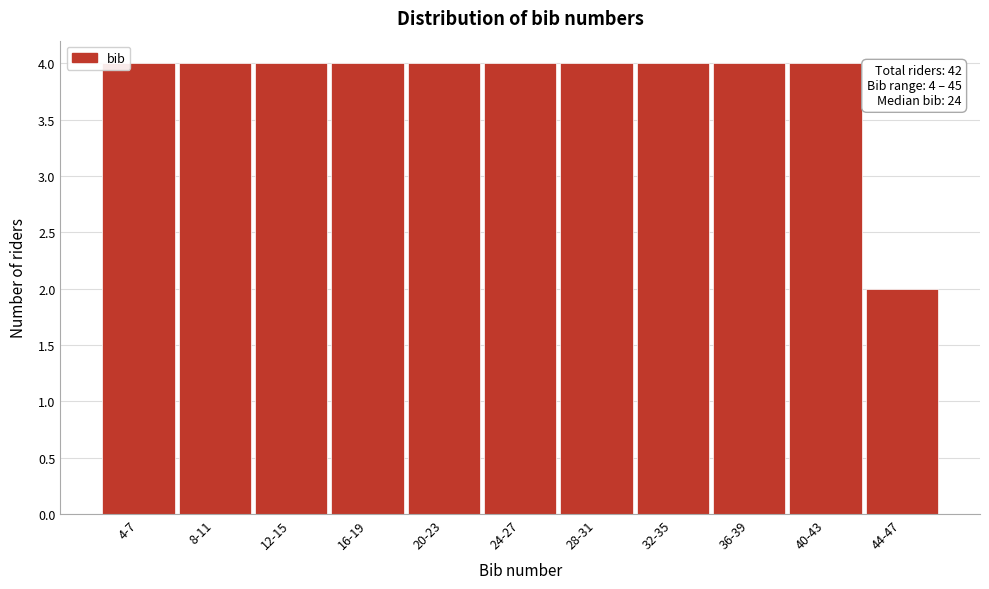

Reading left to right, transcribe all the data shown in this chart.

4-7=4	8-11=4	12-15=4	16-19=4	20-23=4	24-27=4	28-31=4	32-35=4	36-39=4	40-43=4	44-47=2